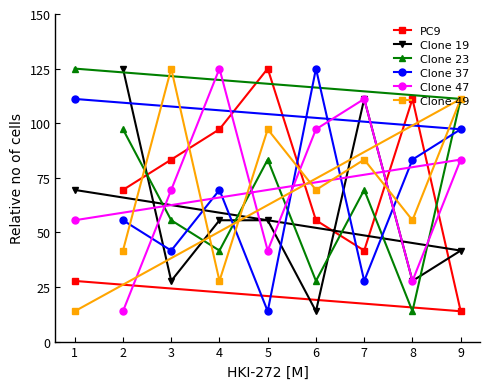

What is the minimum value for Clone 19?

13.9